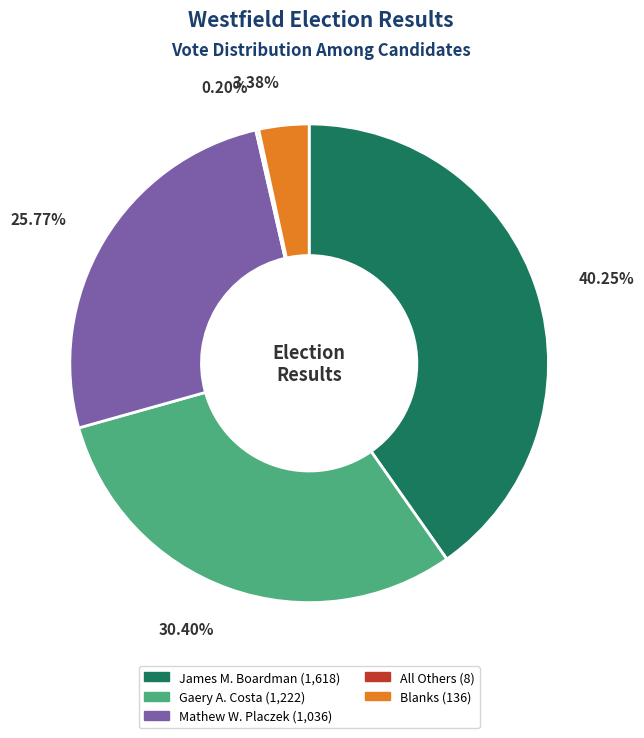

Is there a majority slice in this chart?

No